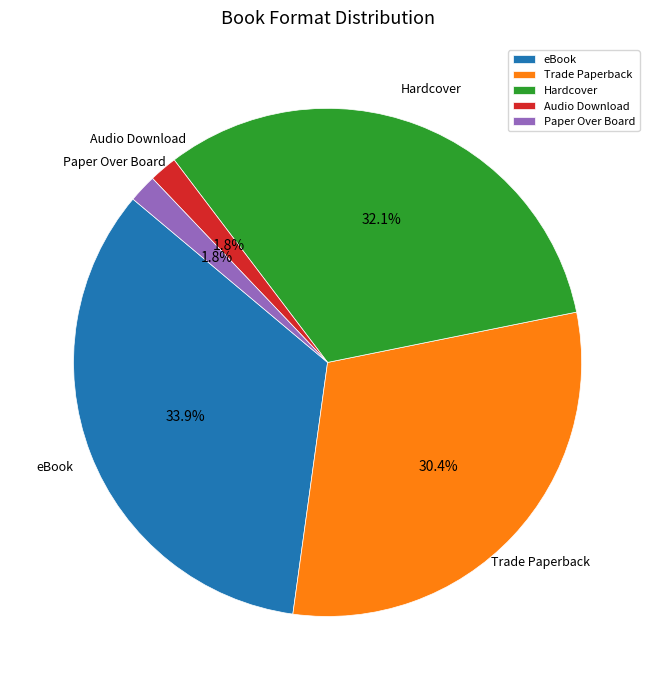

What is the ratio of the value at eBook to the value at Trade Paperback?

1.1